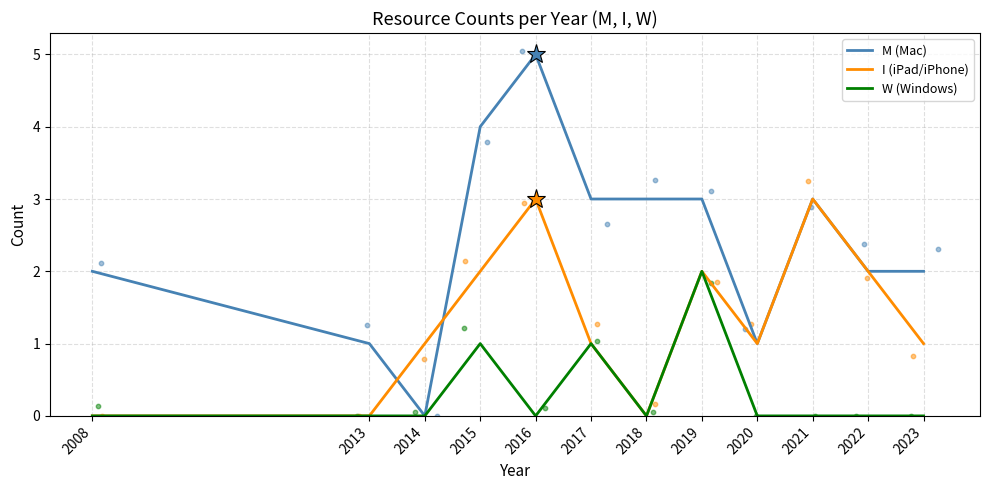

Which series has the largest Y range (max minus min)?

M (Mac)